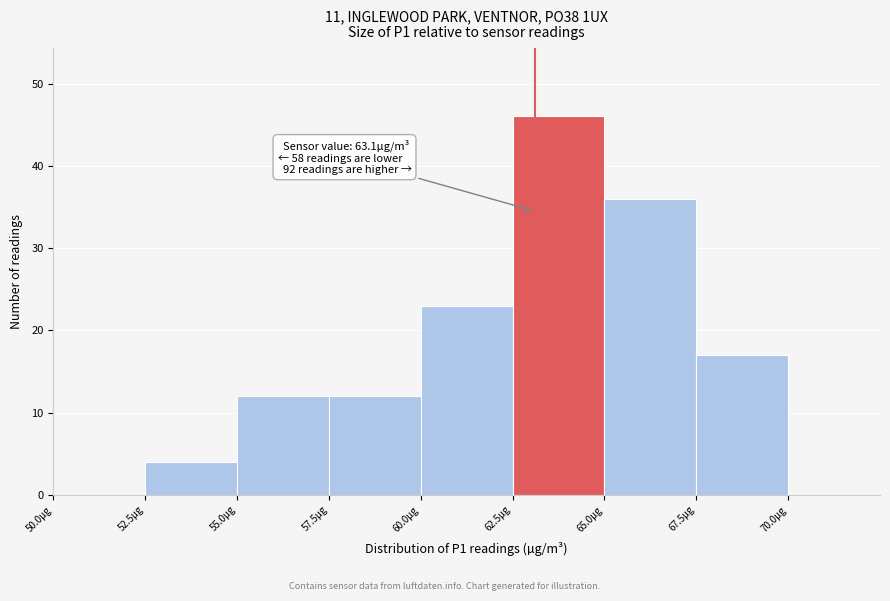

Over which range of the x-axis is the bar tallest?

62.5 to 65.0